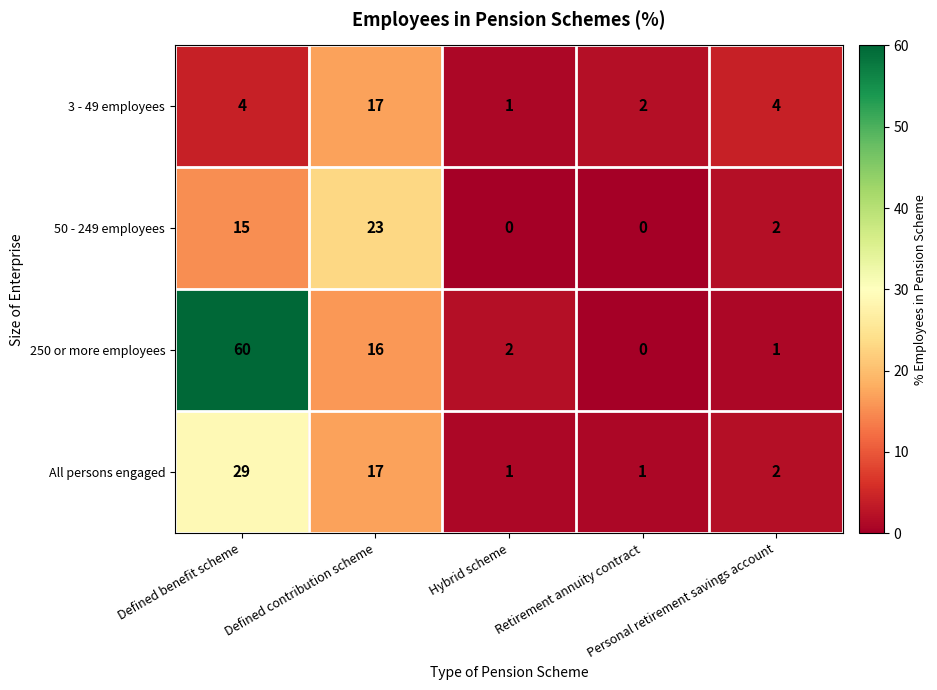

How many series are shown in this chart?

4